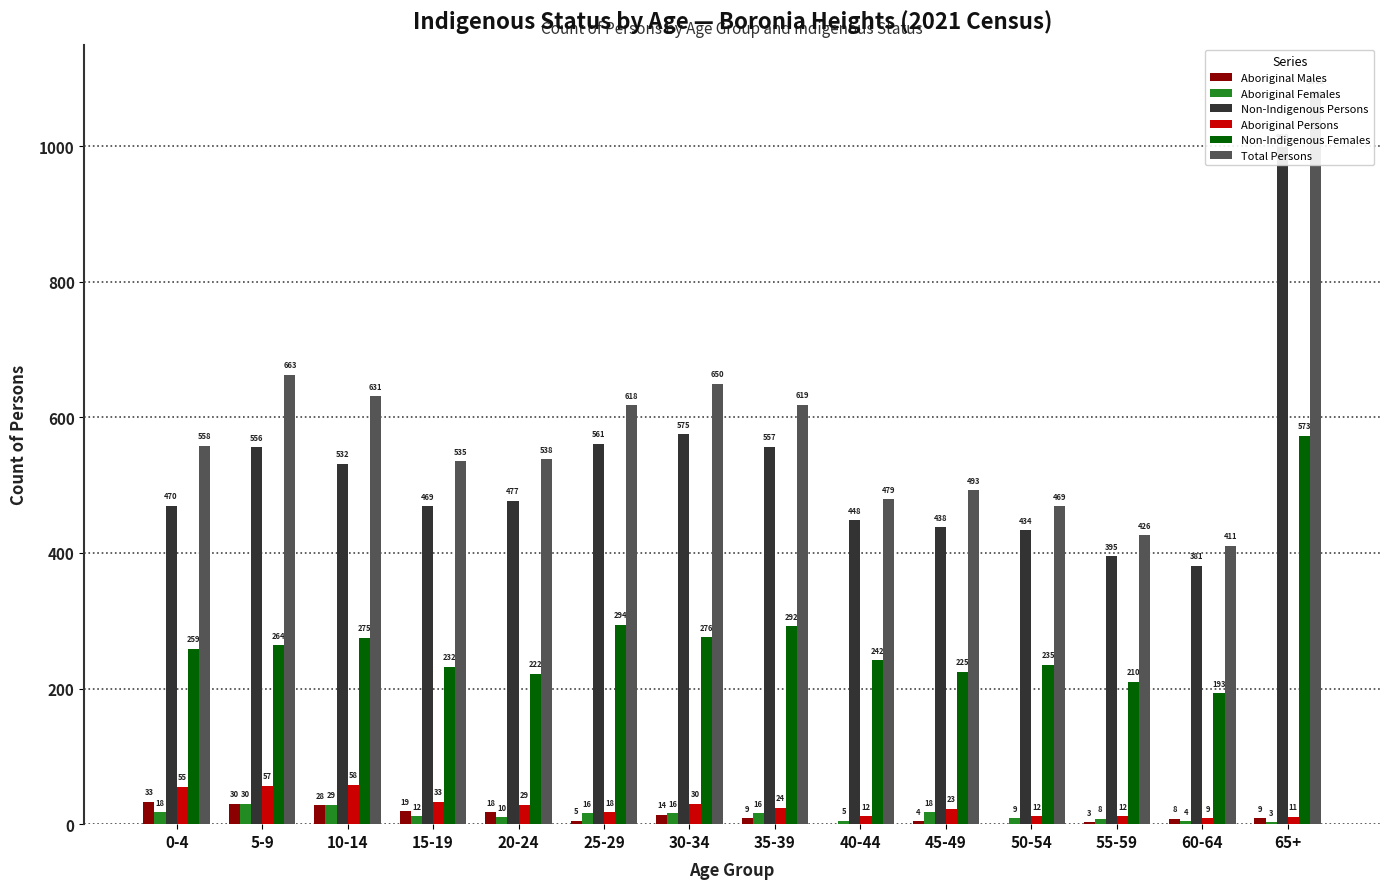

What is the highest value of the Aboriginal Persons series?

58